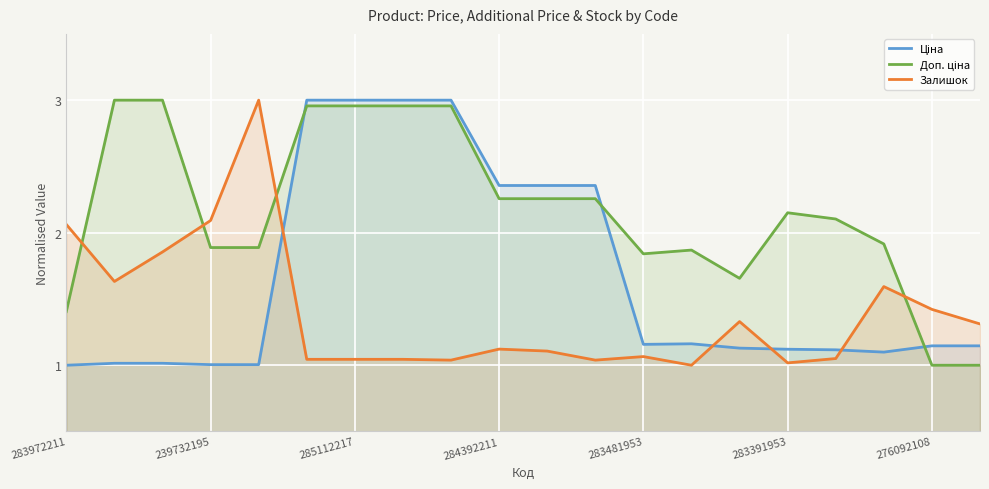

What is the total value across all series at 283391953?

4.3